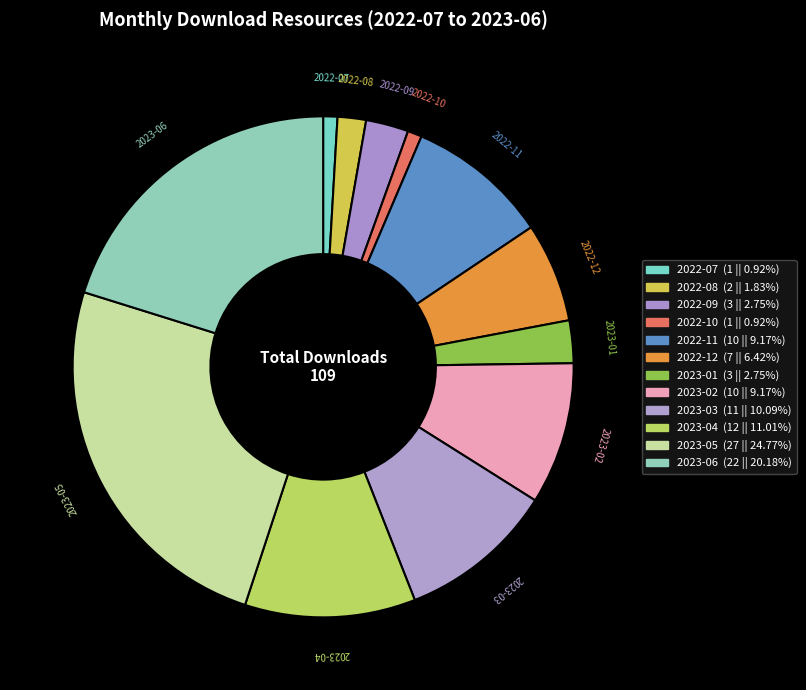

How many segments does this pie chart have?

12